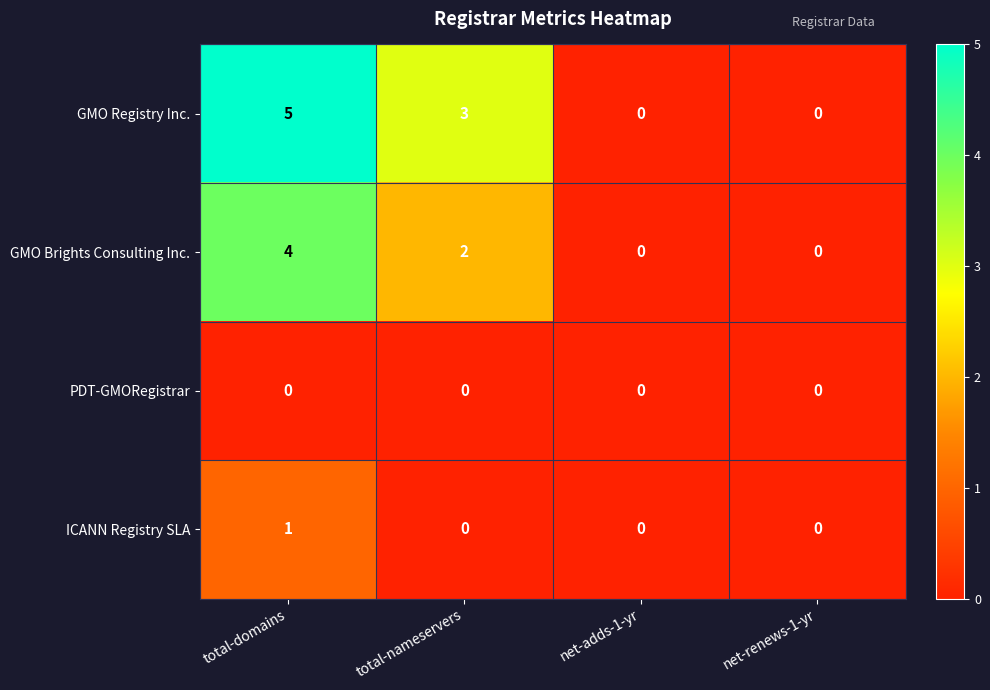

What is the greatest value displayed?

5